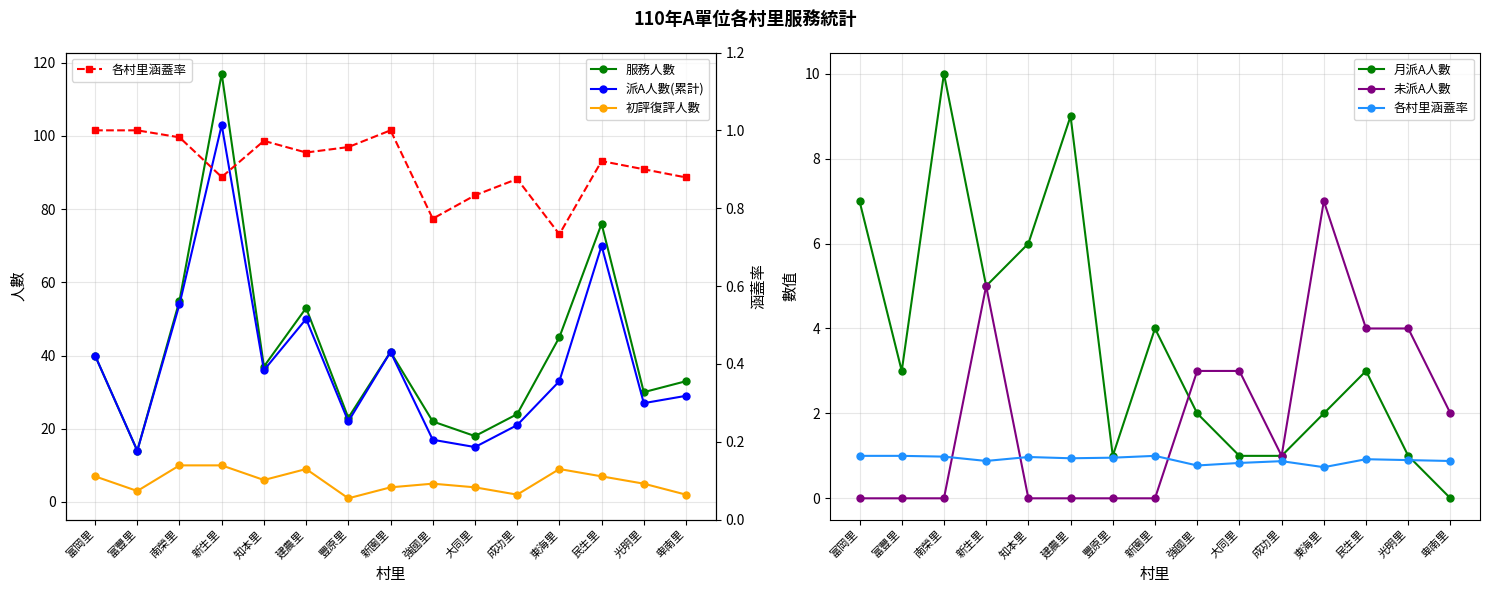

What is the label of the 12th point from the left?

東海里